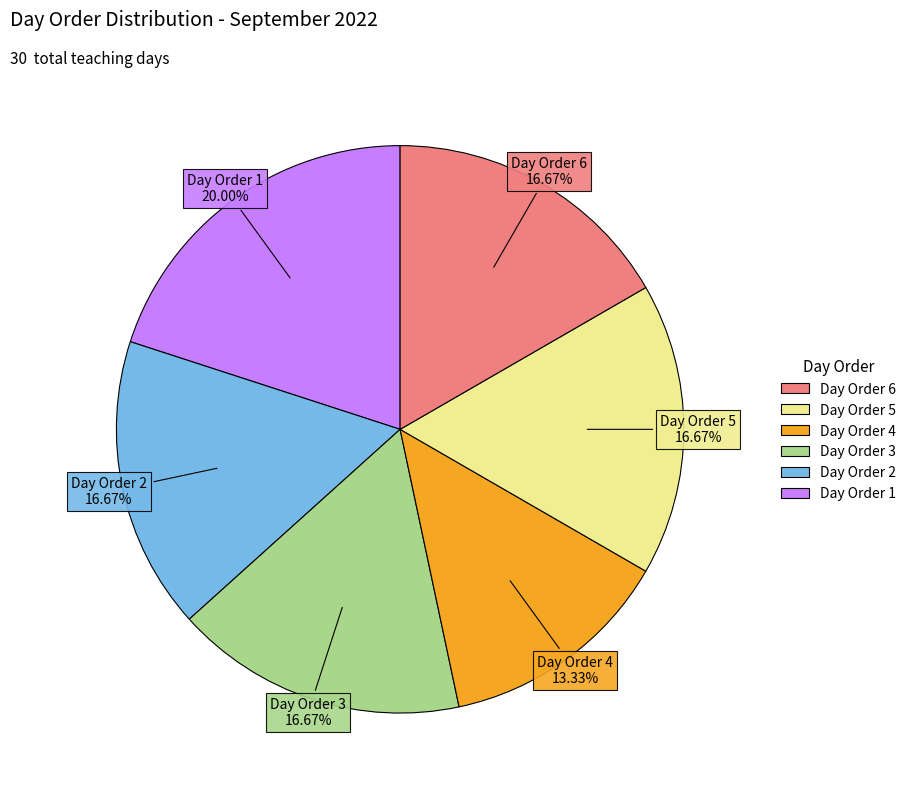

Is there any slice that represents more than half of the pie?

No